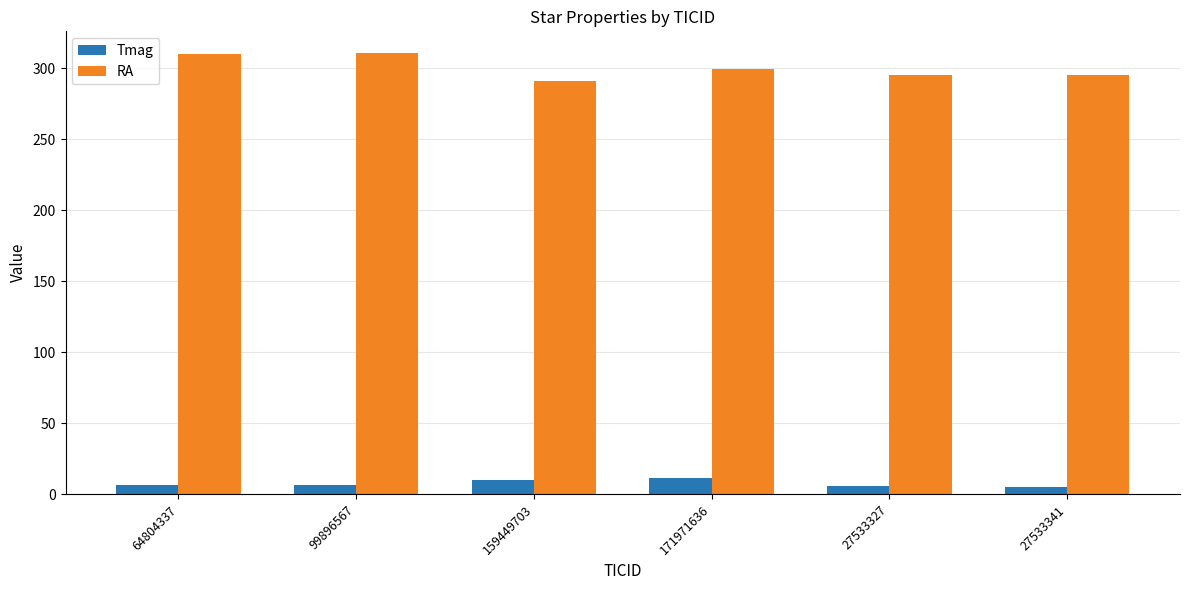

The value of RA at 64804337 is 449.6. True or false?

False